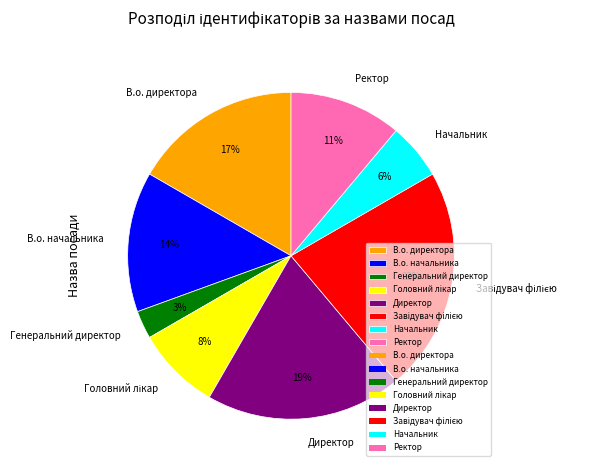

True or false: В.о. директора accounts for 17% of the total.

True